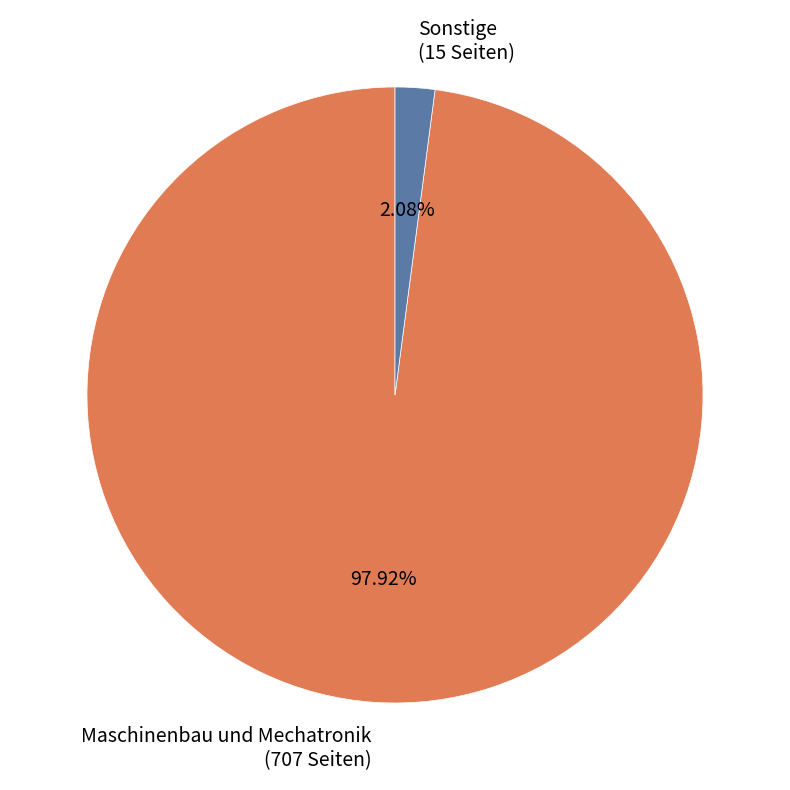

Is there a majority slice in this chart?

Yes